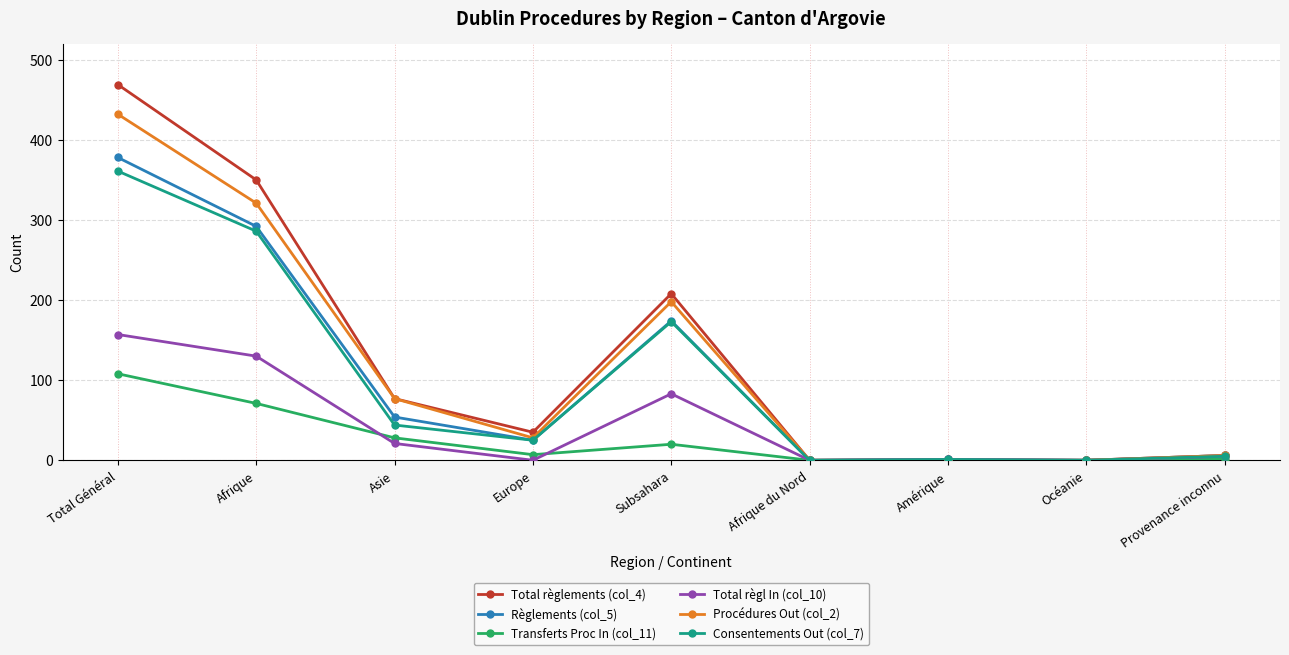

Which series has the largest range (max minus min)?

Total règlements (col_4)